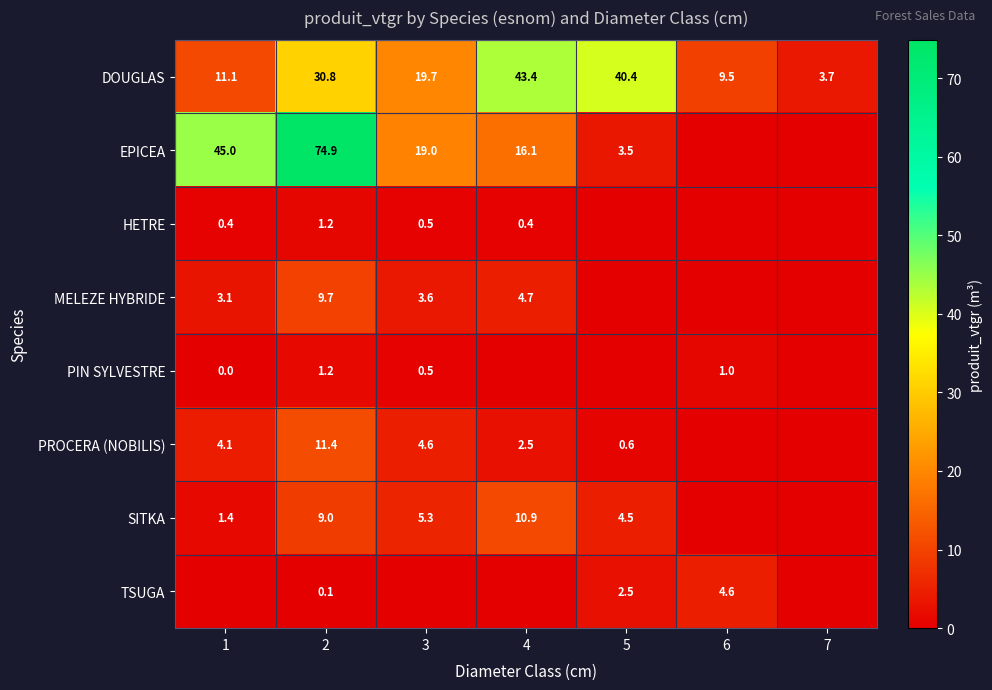

At which category is the sum across all series the highest?

2